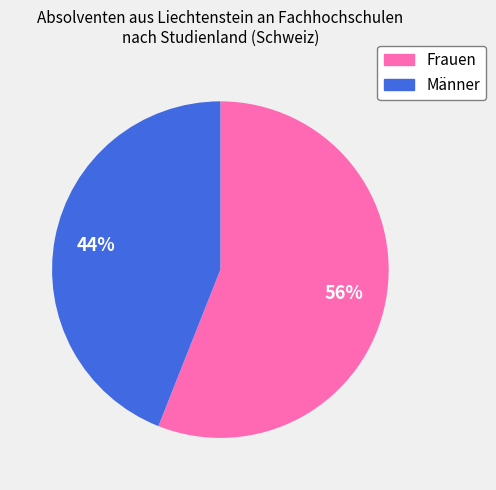

To the nearest percent, what is the average slice percentage?

50%